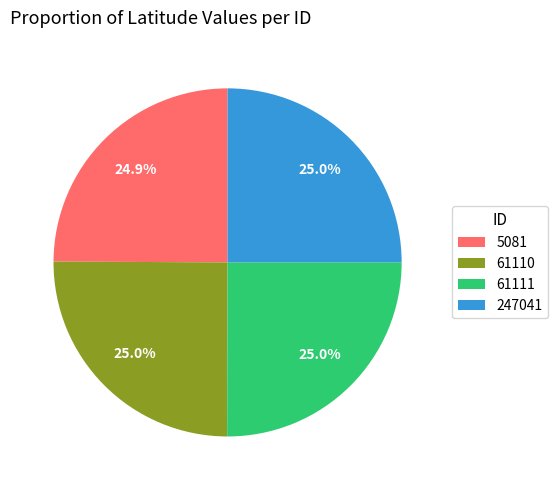

Approximately how many times larger is the value at 61111 compared to 5081?

1.0